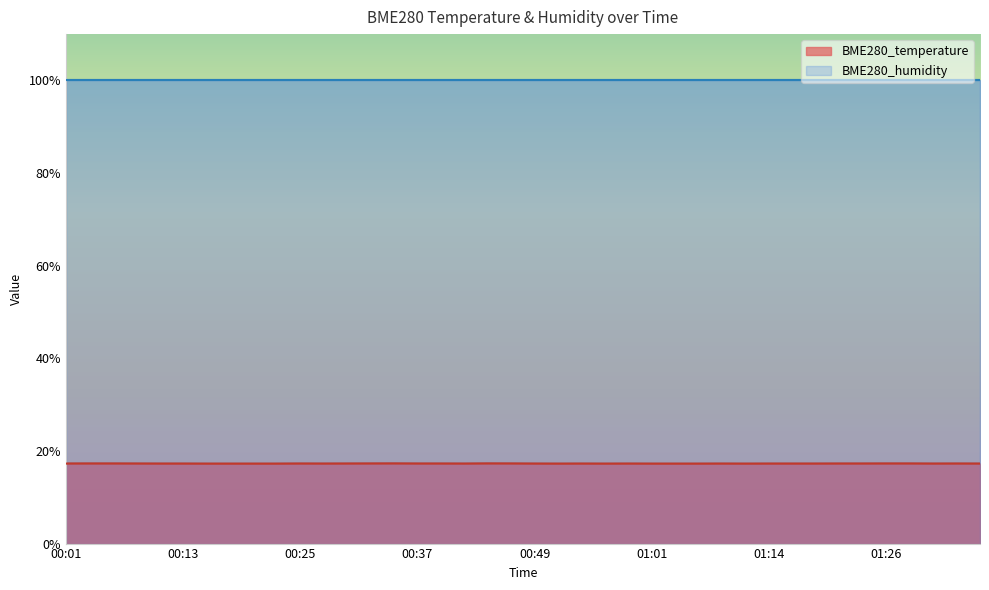

What is the value of the 22nd point from the left?

17.2